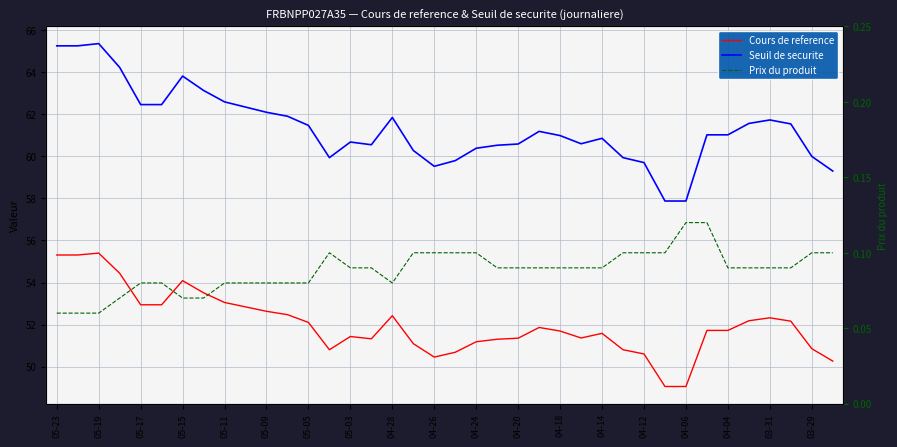

Which series has the largest total across all categories?

Seuil de securite